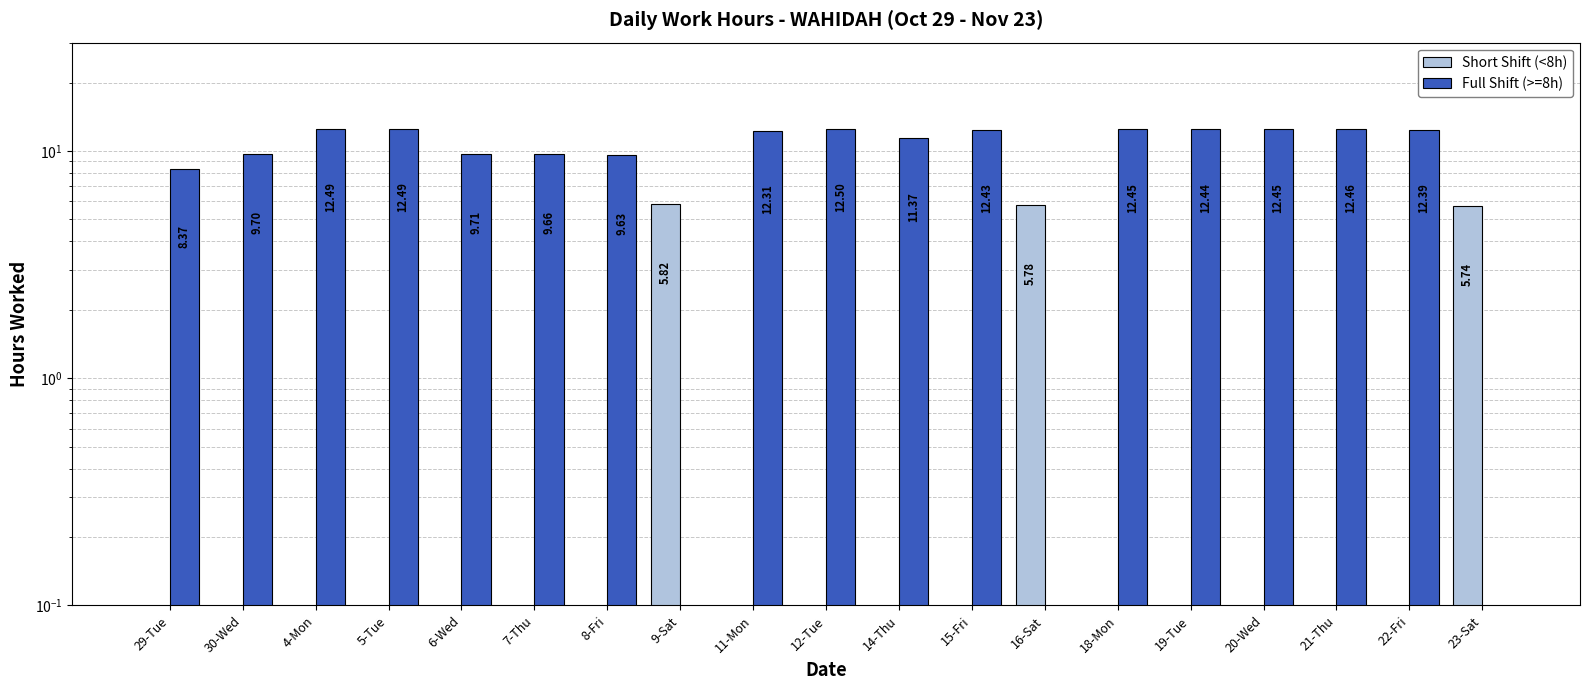

The Full Shift (>=8h) series shows 12.5 at 4-Mon. True or false?

True